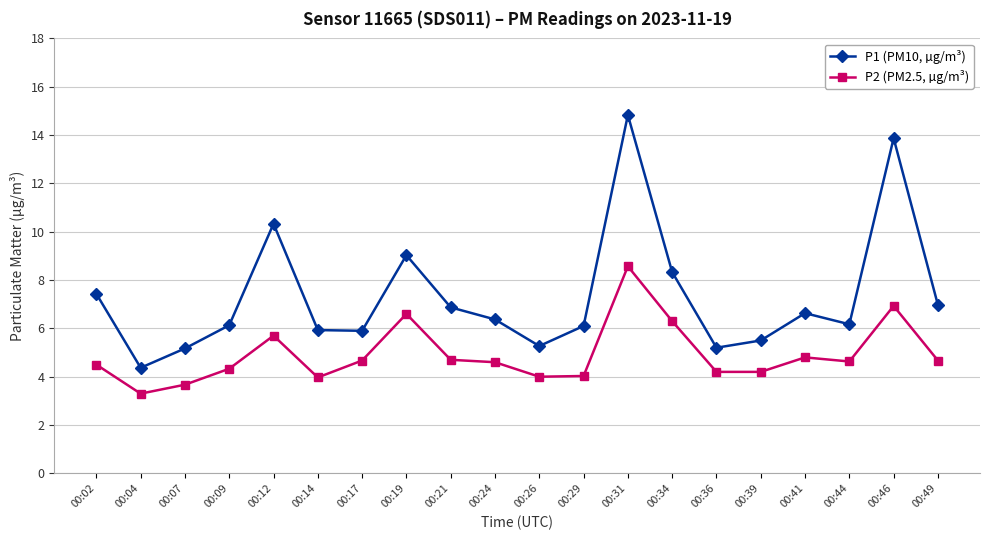

The value of P2 (PM2.5, µg/m³) at 00:07 is 5.8. True or false?

False